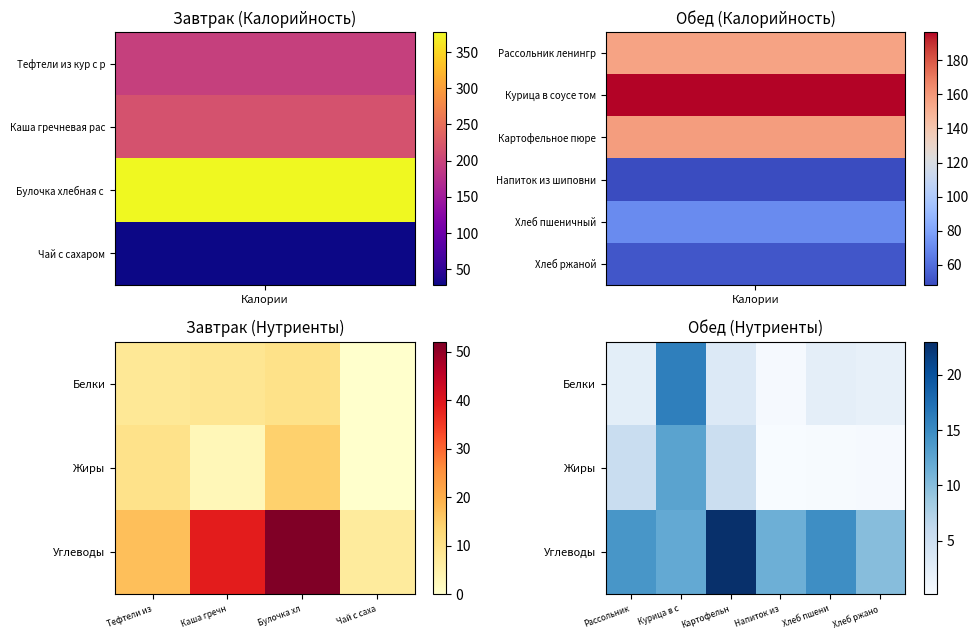

At Курица в с, list the series in order from smallest to largest.

Углеводы, Жиры, Белки